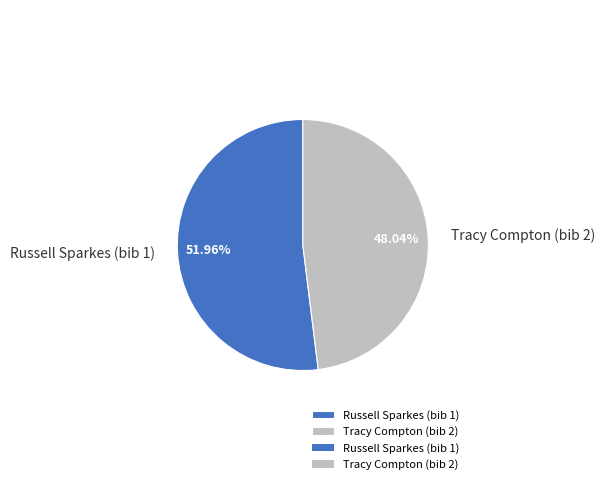

Combined, what portion of the pie is Tracy Compton (bib 2) and Russell Sparkes (bib 1)?

100.0%